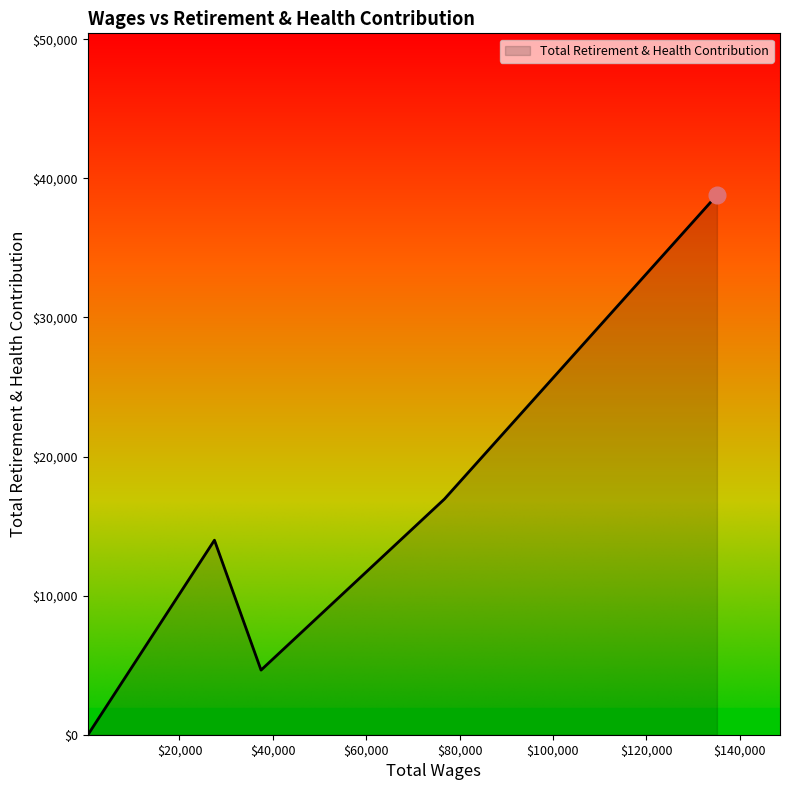

Does the chart have visible grid lines?

No